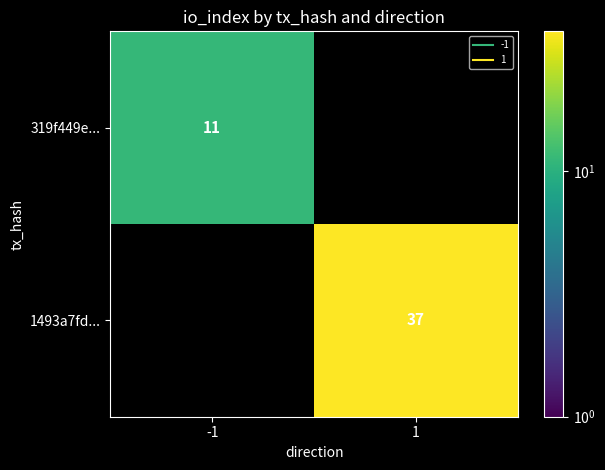

True or false: 1493a7fd... has a value of 49.9 at 1.

False